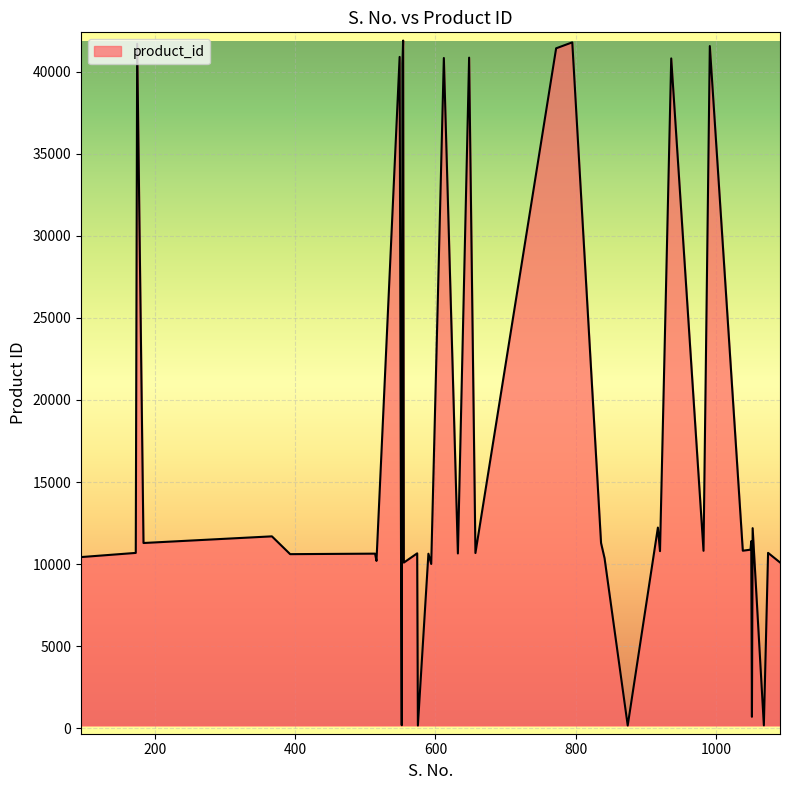

What is the difference between the maximum and minimum values?

41704